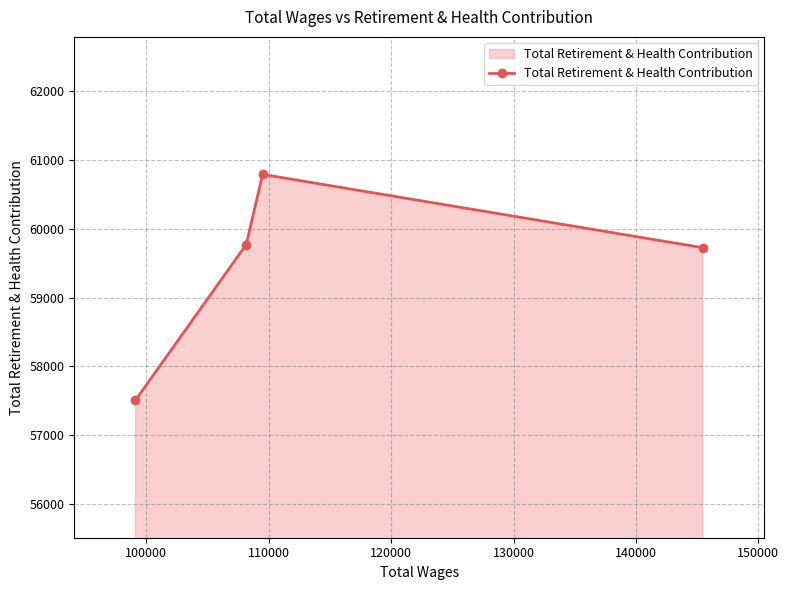

What is the minimum value shown in the chart?

57508